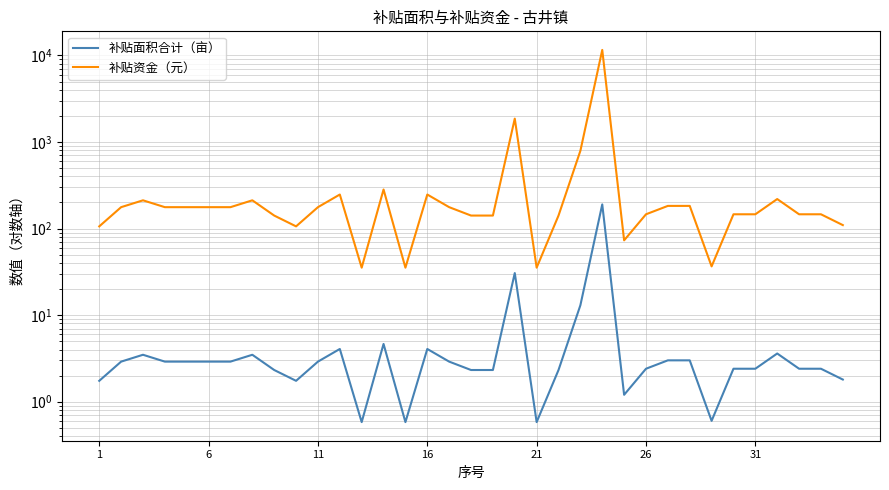

What is the average value of the 补贴资金（元） series?

545.5